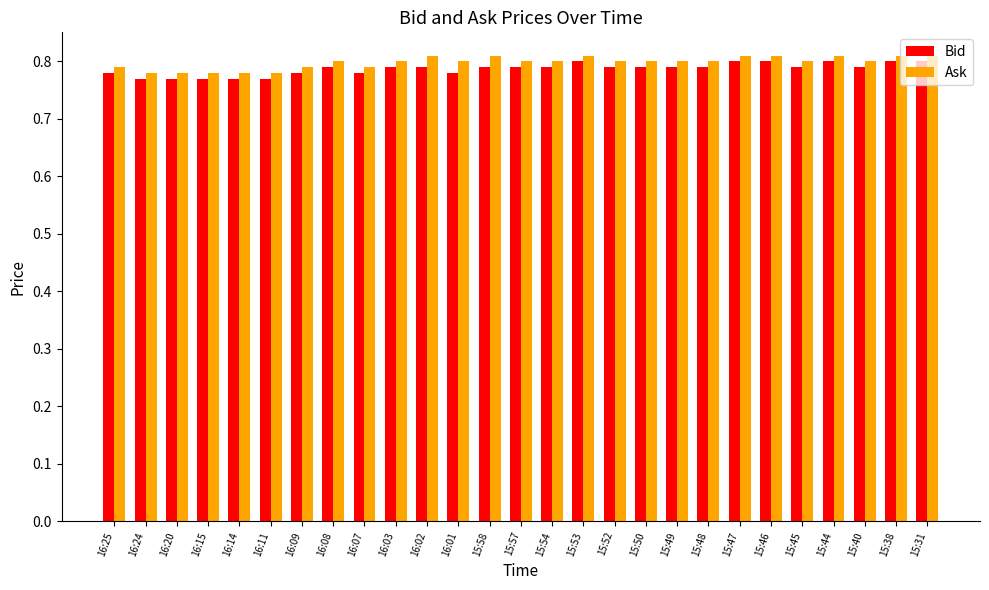

True or false: Ask has a value of 0.4 at 15:52.

False